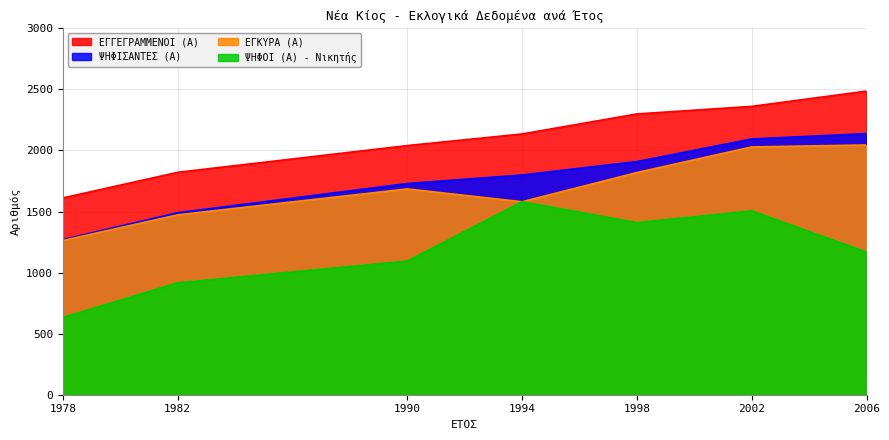

True or false: ΨΗΦΙΣΑΝΤΕΣ (Α) and ΕΓΚΥΡΑ (Α) cross at least once.

False